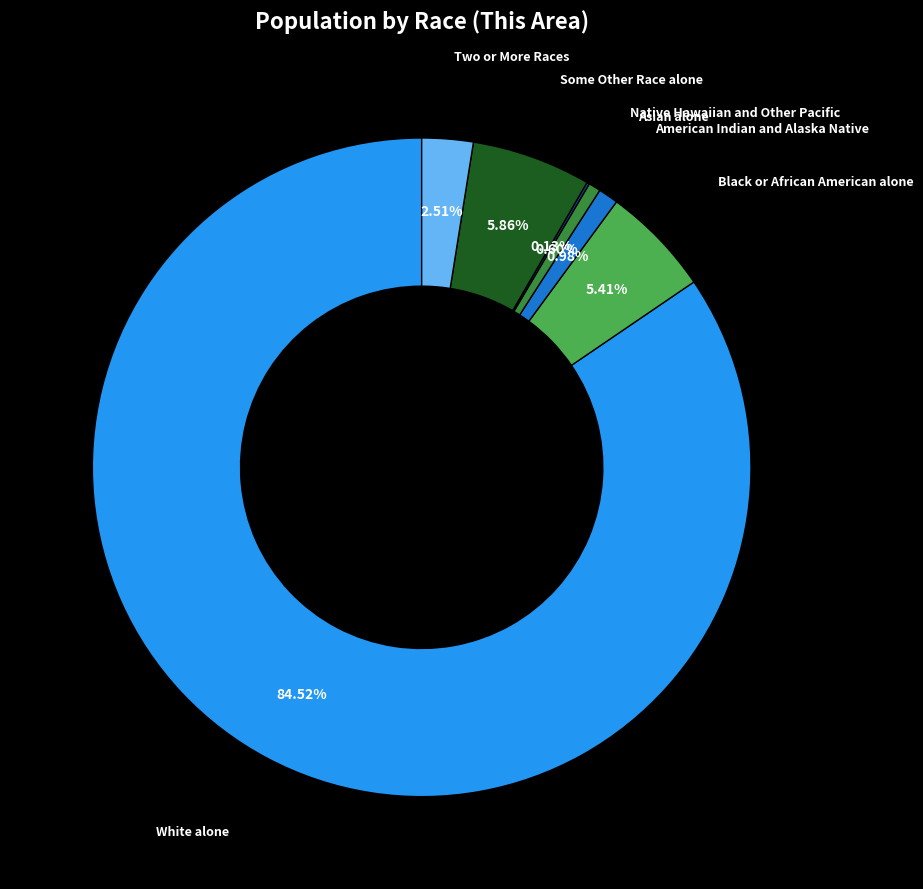

Does any single category account for the majority?

Yes